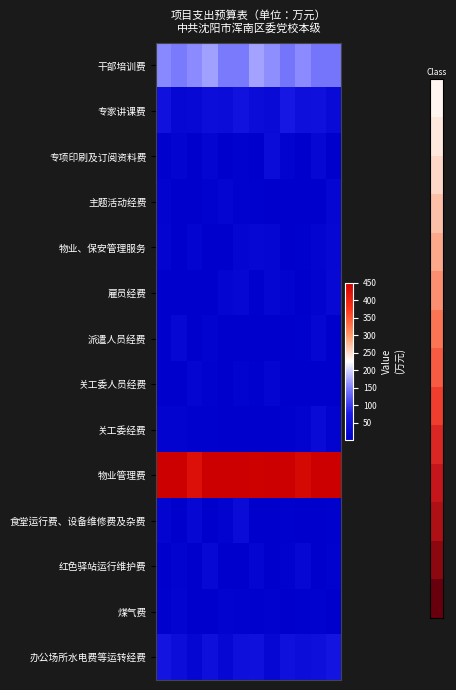

At which category is the sum across all series the highest?

5